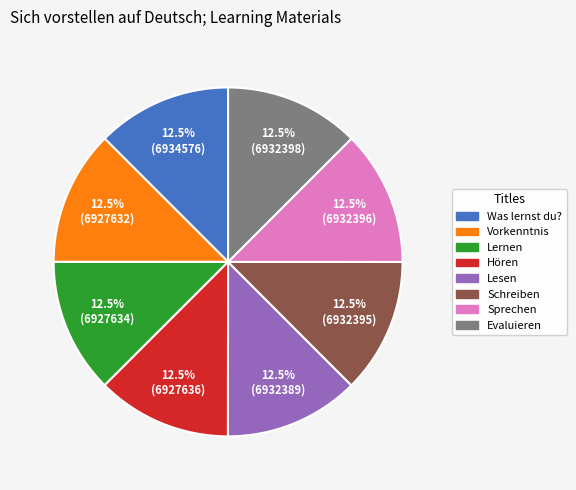

Does Lesen represent more than half of the total?

No